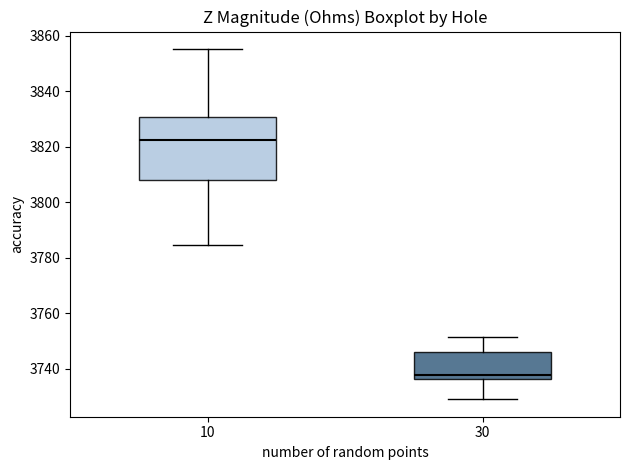

Which box has the highest median line?

10